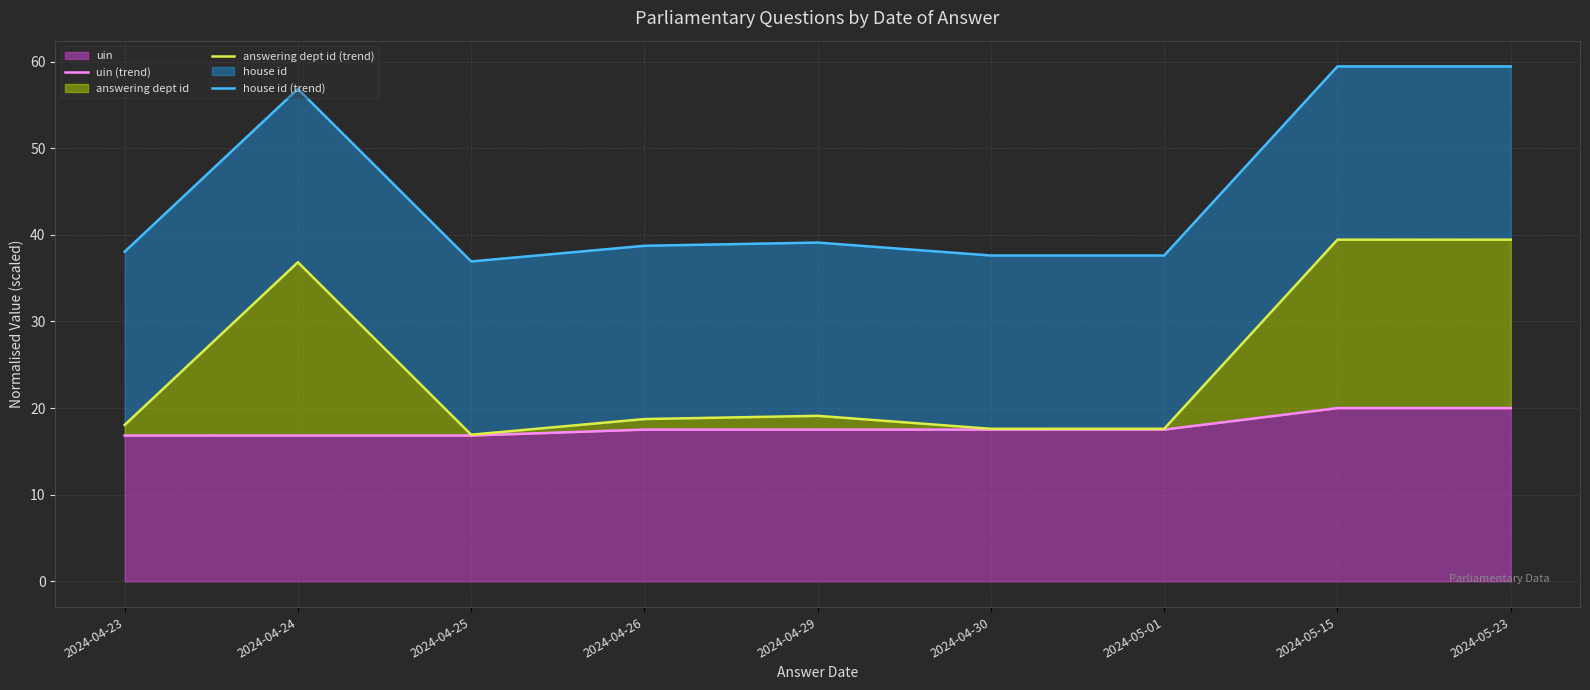

At how many categories does at least one series exceed 19?

9